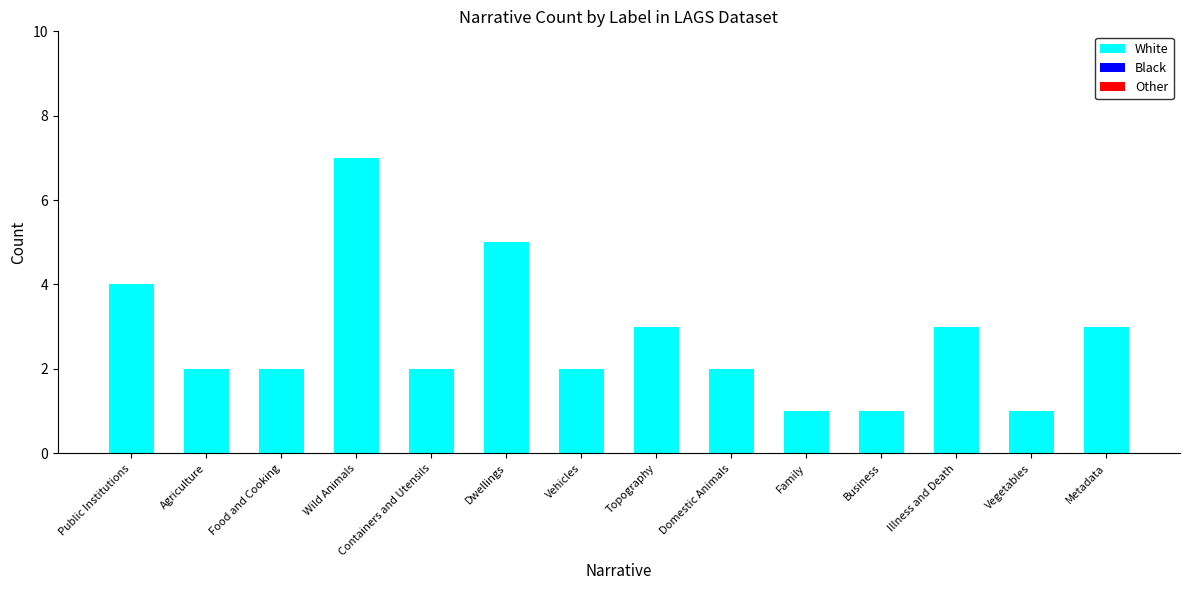

Approximately how many times larger is the value at Topography compared to Containers and Utensils?

1.5